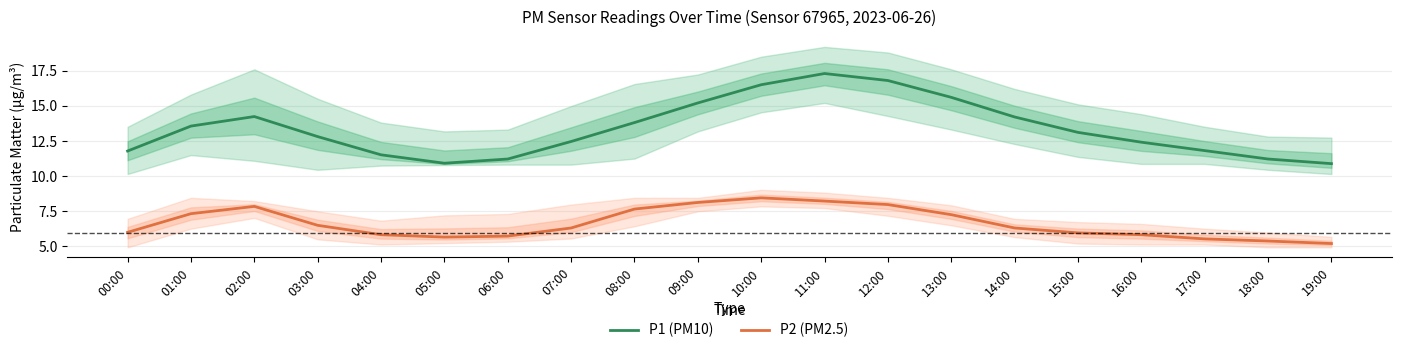

What is the difference between the highest and lowest values at 01:00?

6.3